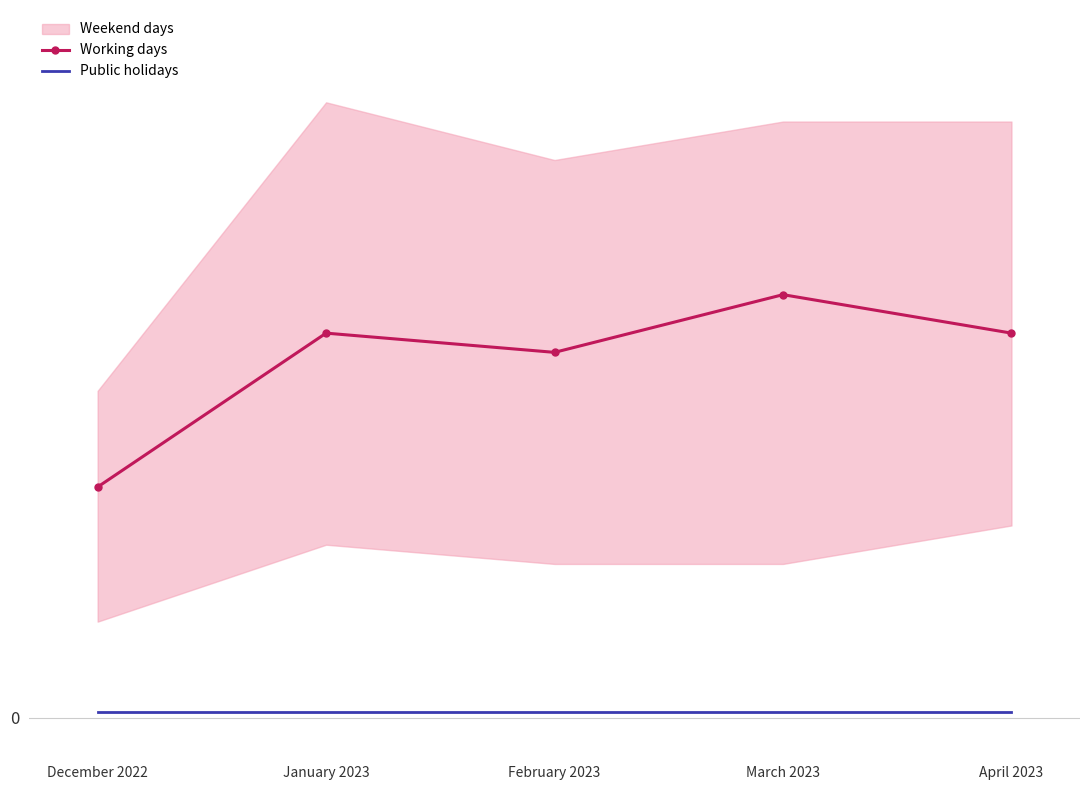

True or false: Public holidays has more than 2 points higher than both neighbors.

False